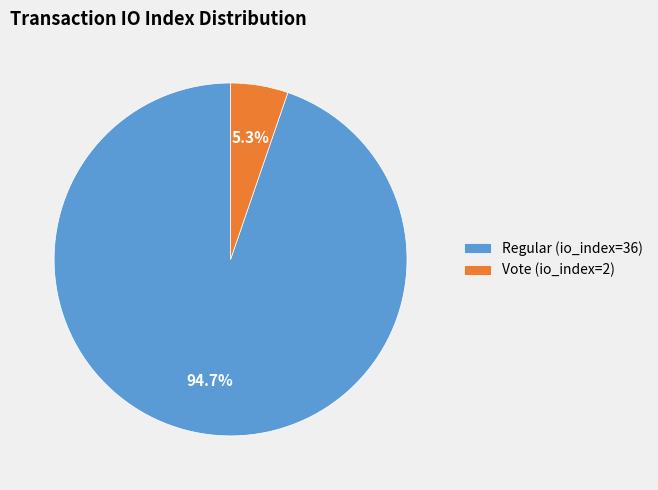

Is the sum of Vote (io_index=2) and Regular (io_index=36) greater than half?

Yes